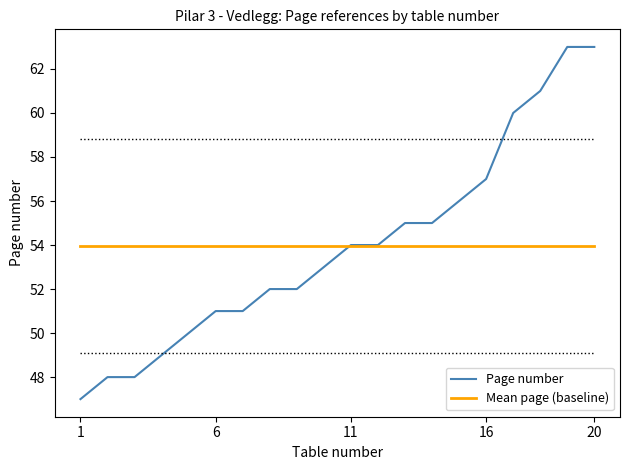

What is the greatest value displayed?

63.0